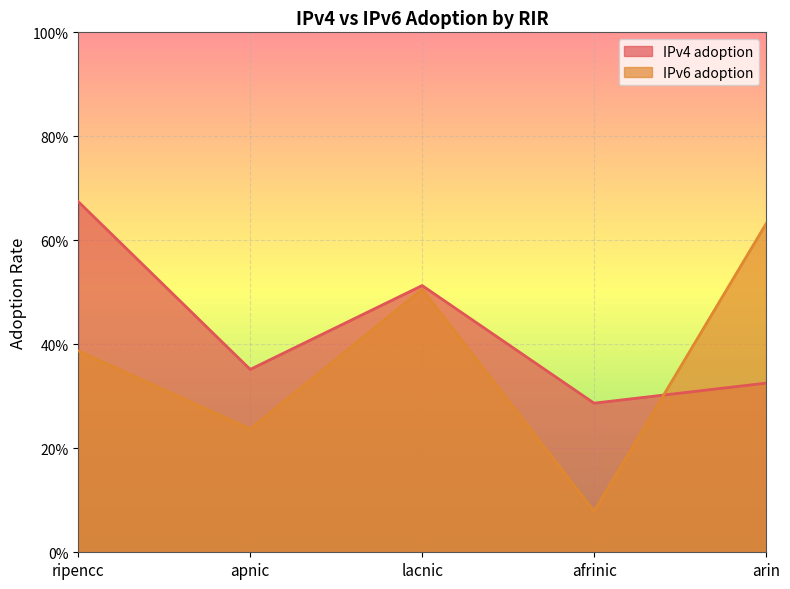

What is the average value of the IPv4 adoption series?

0.4